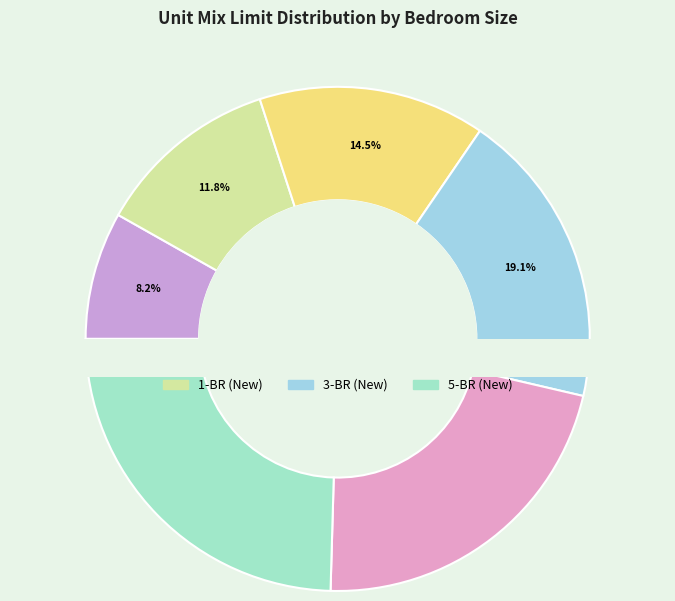

What percentage is NOT represented by 0-BR (New)?

91.8%